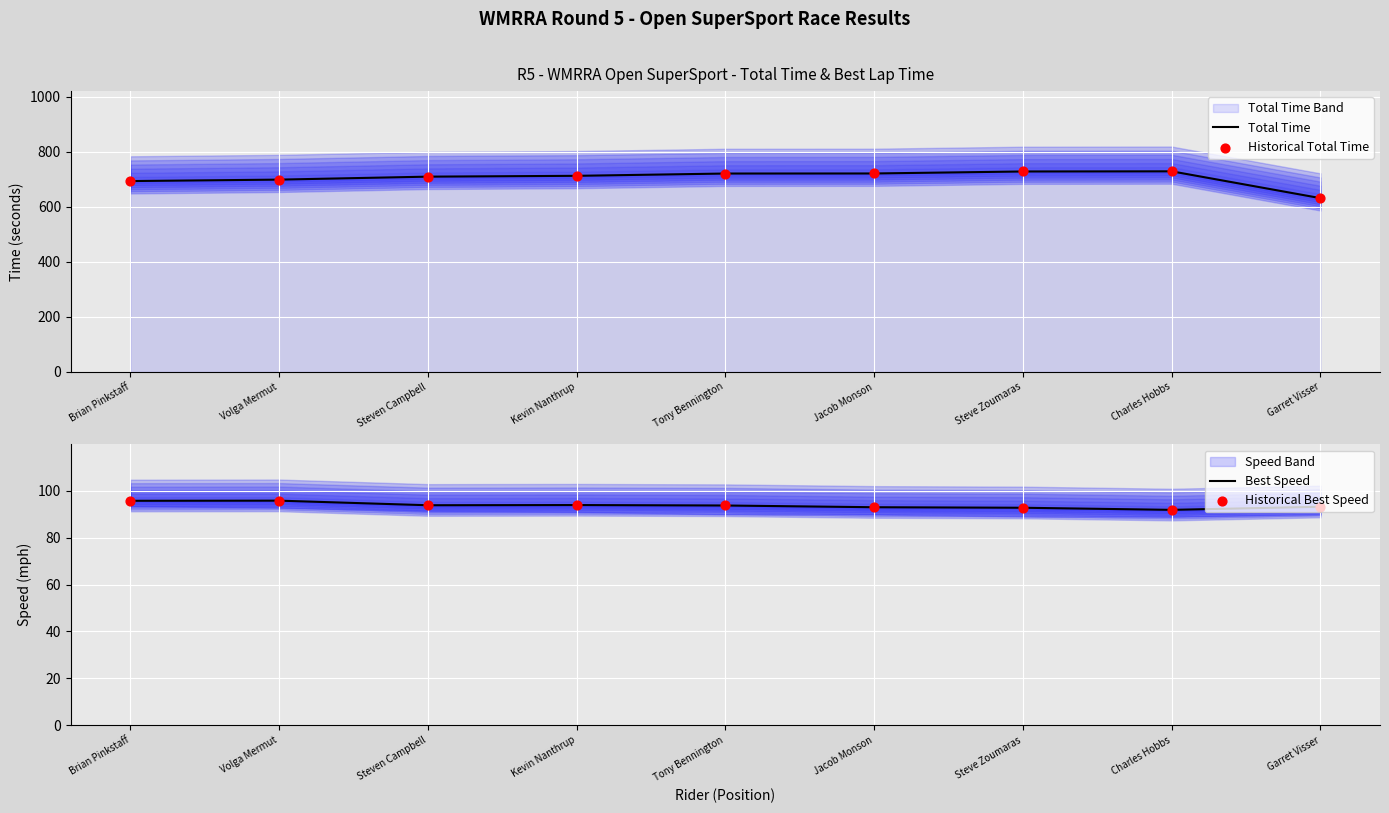

Which series has the largest Y range (max minus min)?

Total Time